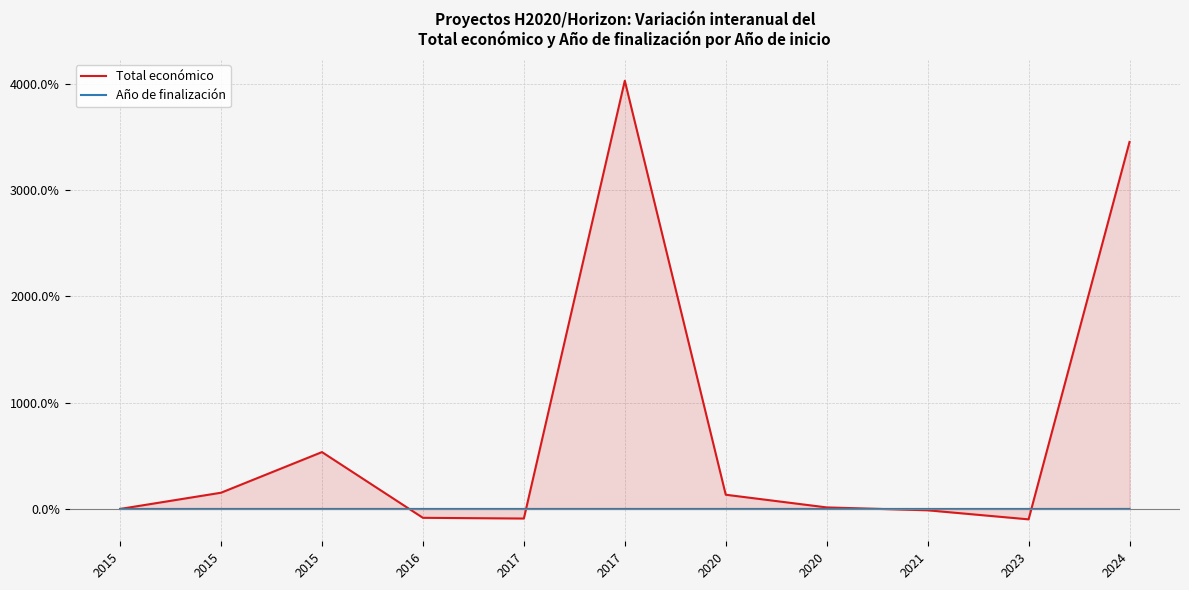

At how many categories does at least one series exceed 1895?

2